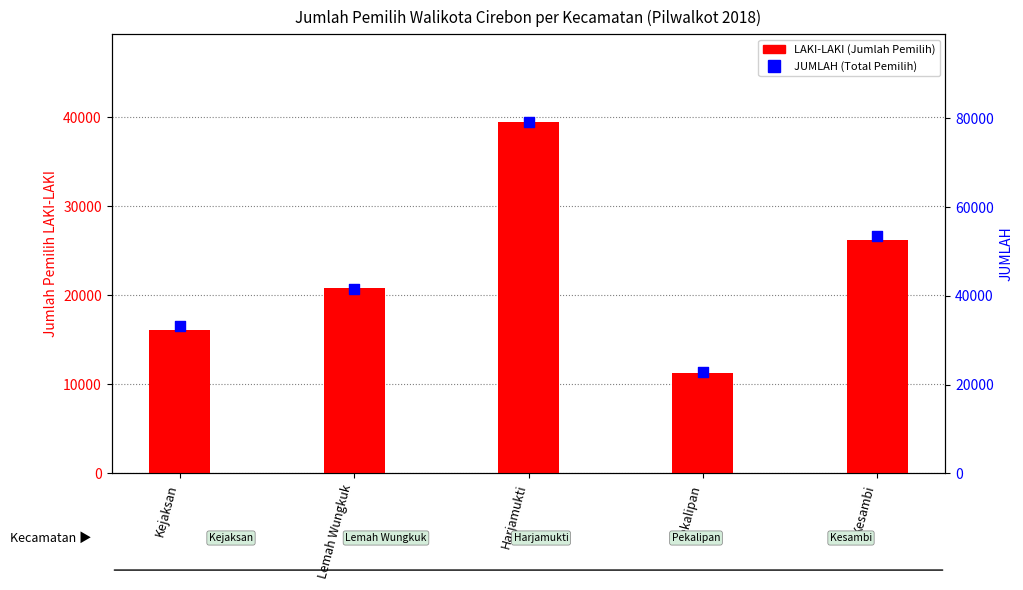

Which series contains the lowest Y value?

LAKI-LAKI